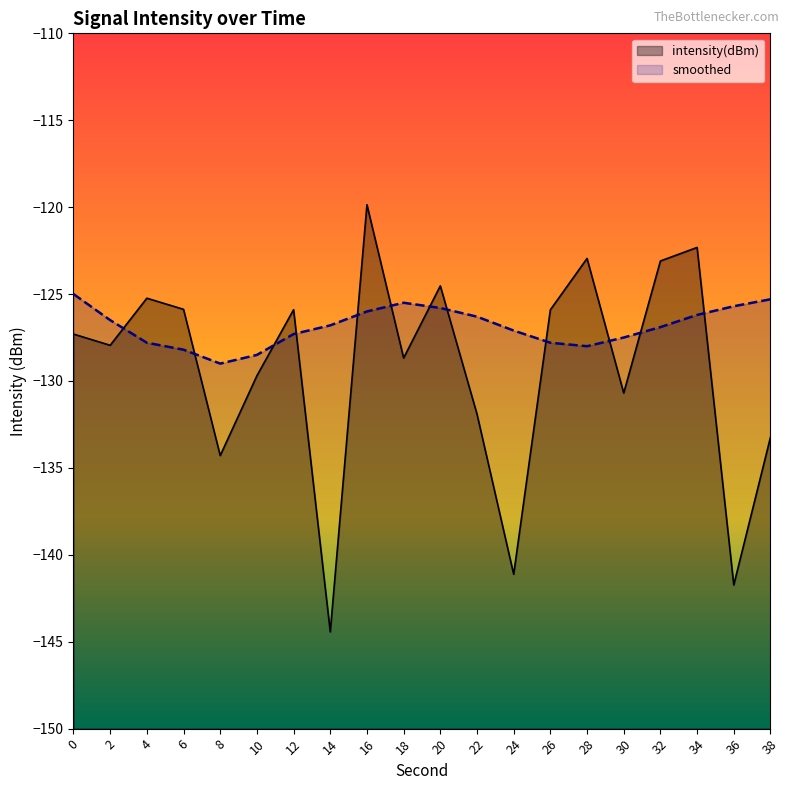

How many categories are shown in the chart?

20